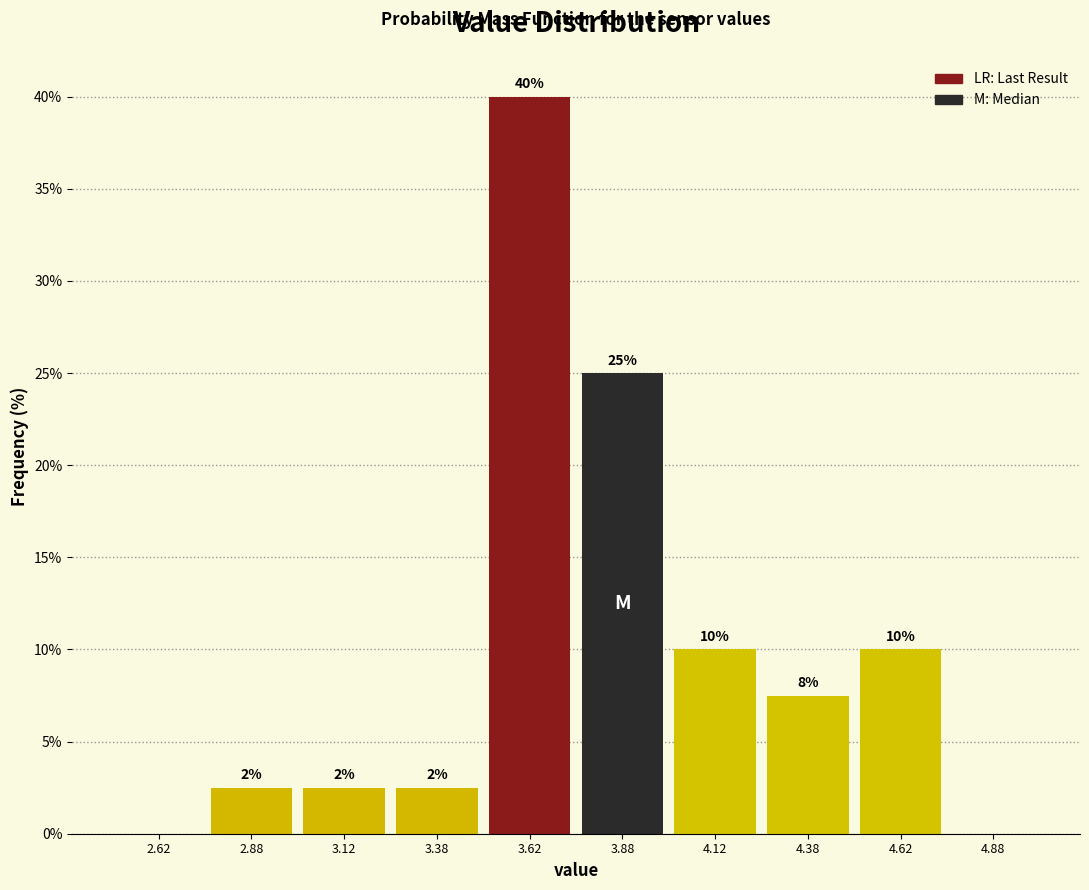

Which range on the x-axis has the tallest bar?

3.50 to 3.75